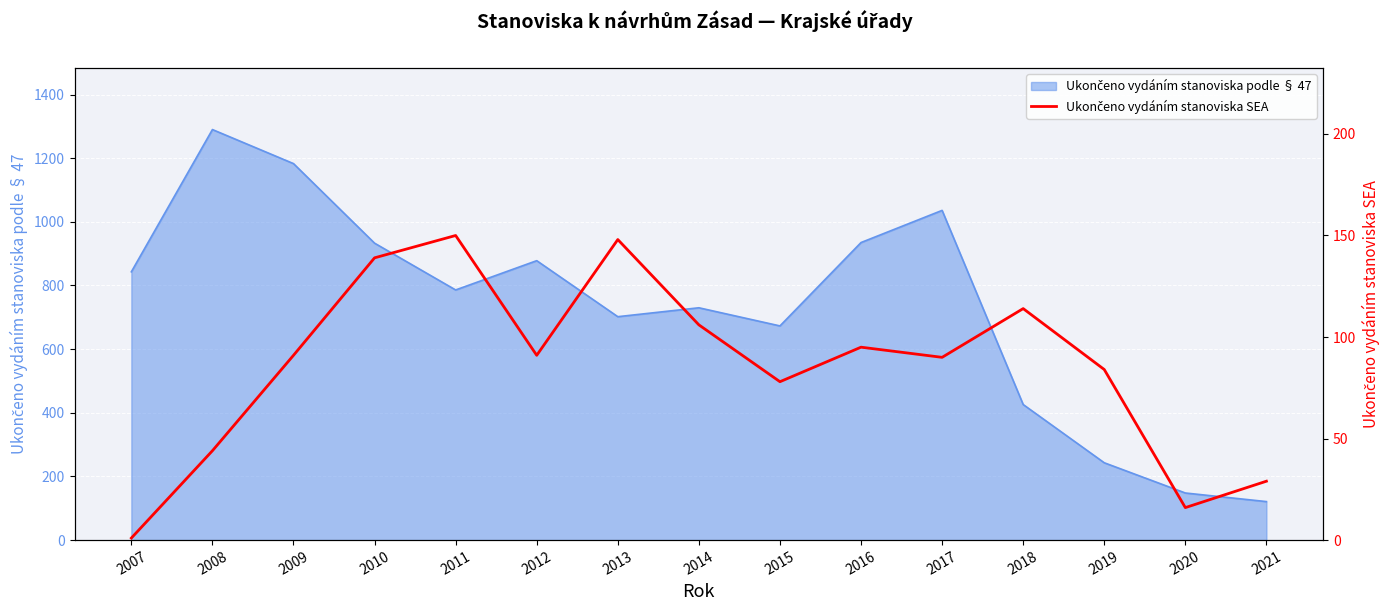

What is the smallest value displayed?

1